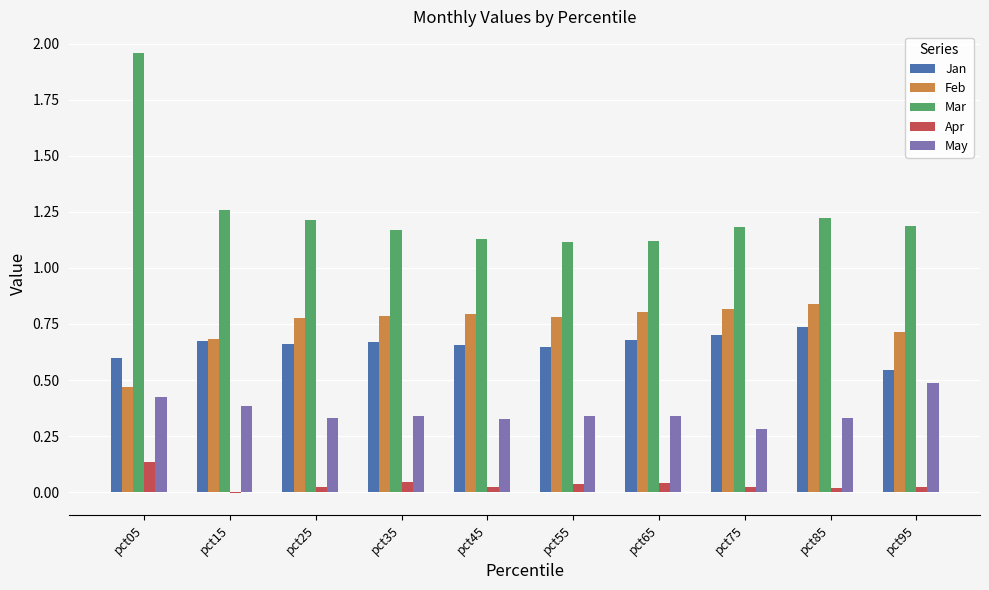

What is the total value across all series at pct35?

3.0